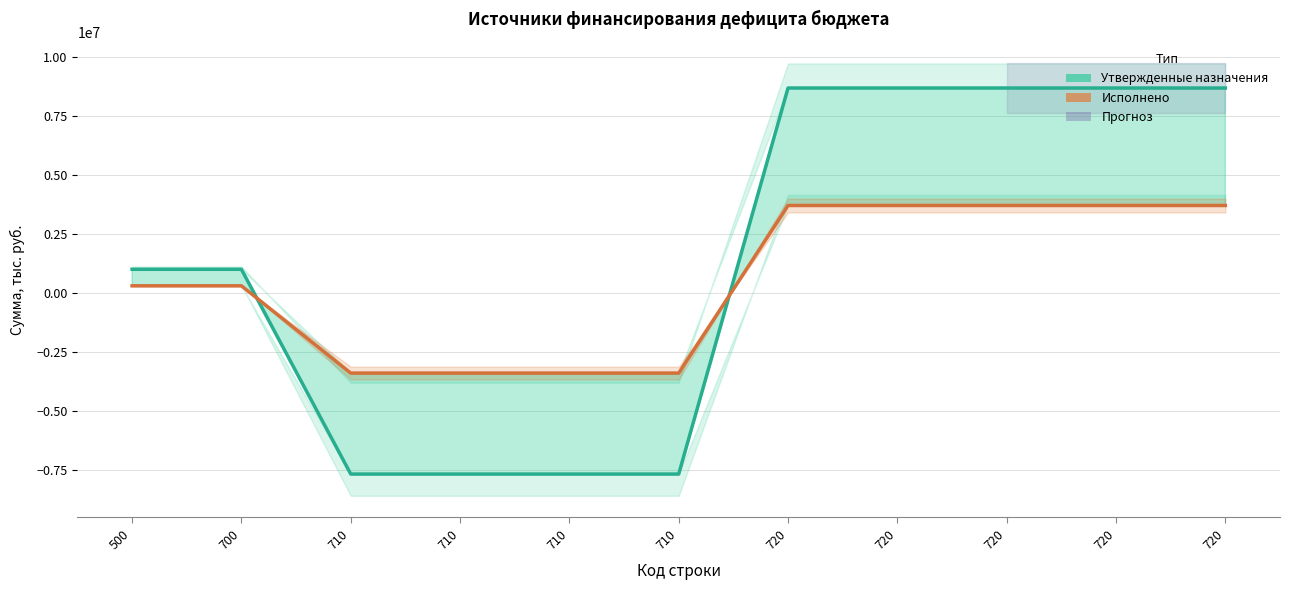

True or false: Исполнено has more than 0 points higher than both neighbors.

False